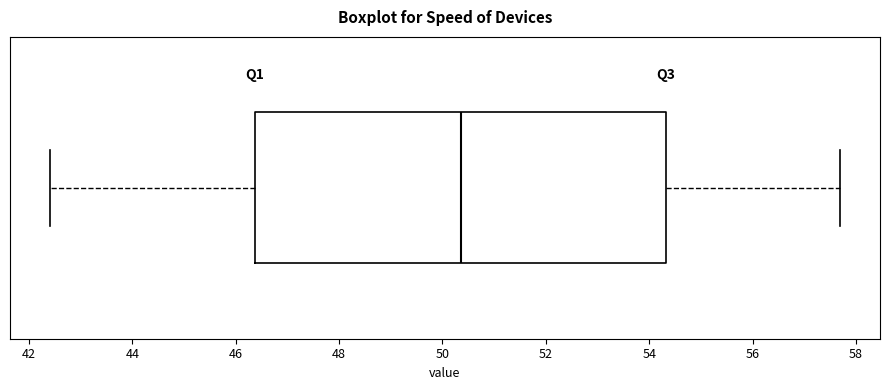

Where does the median line of the box sit on the x-axis? The values are not printed on the chart, so give them approximately, as read against the axis.

50.4